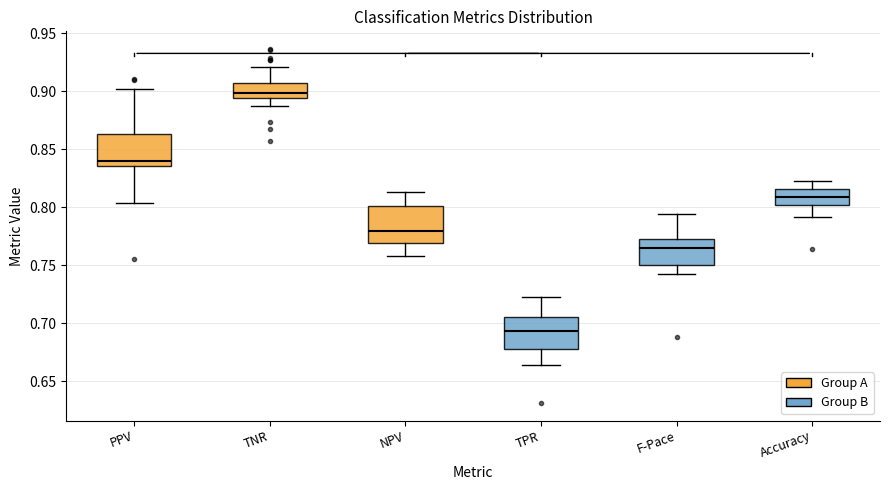

Which box has the lowest median line?

TPR